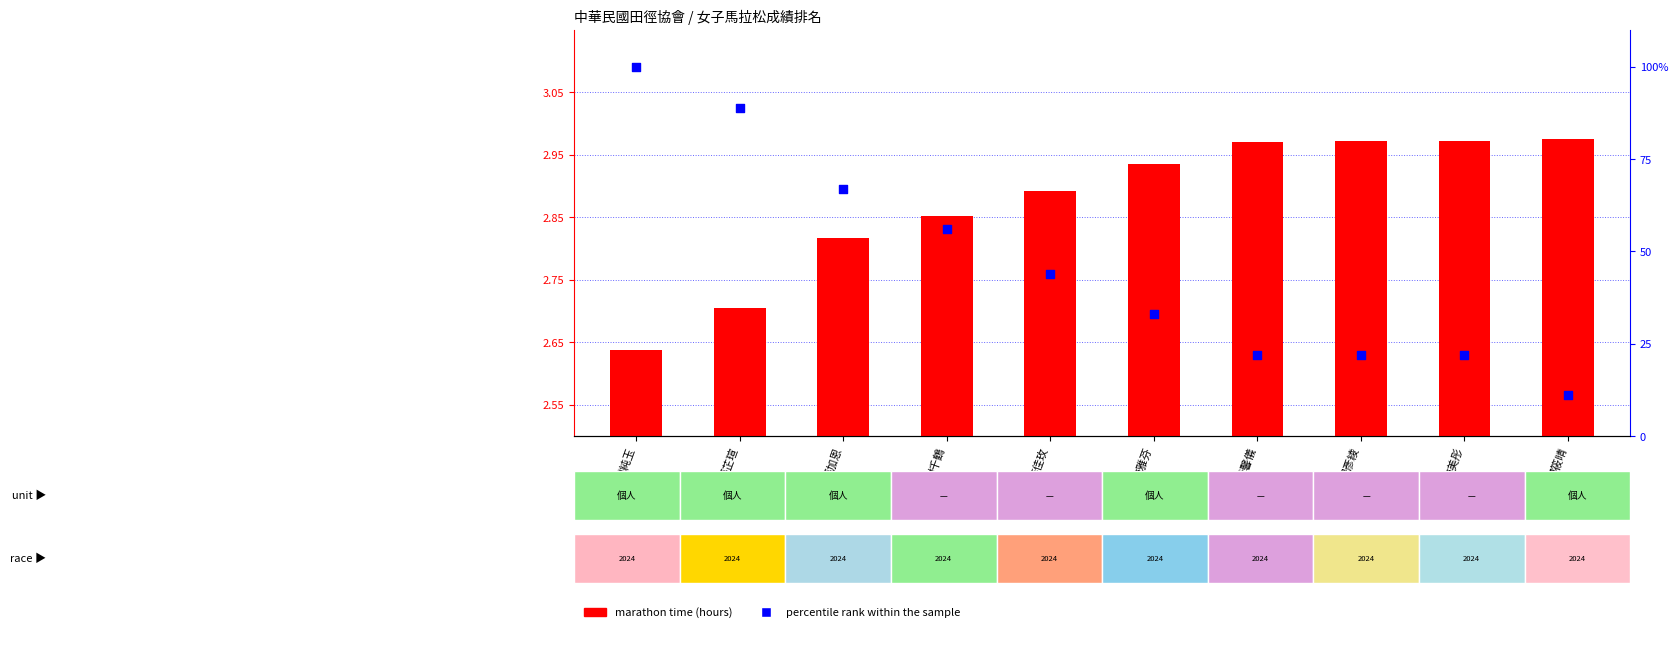

Which series contains the highest Y value?

percentile rank within the sample